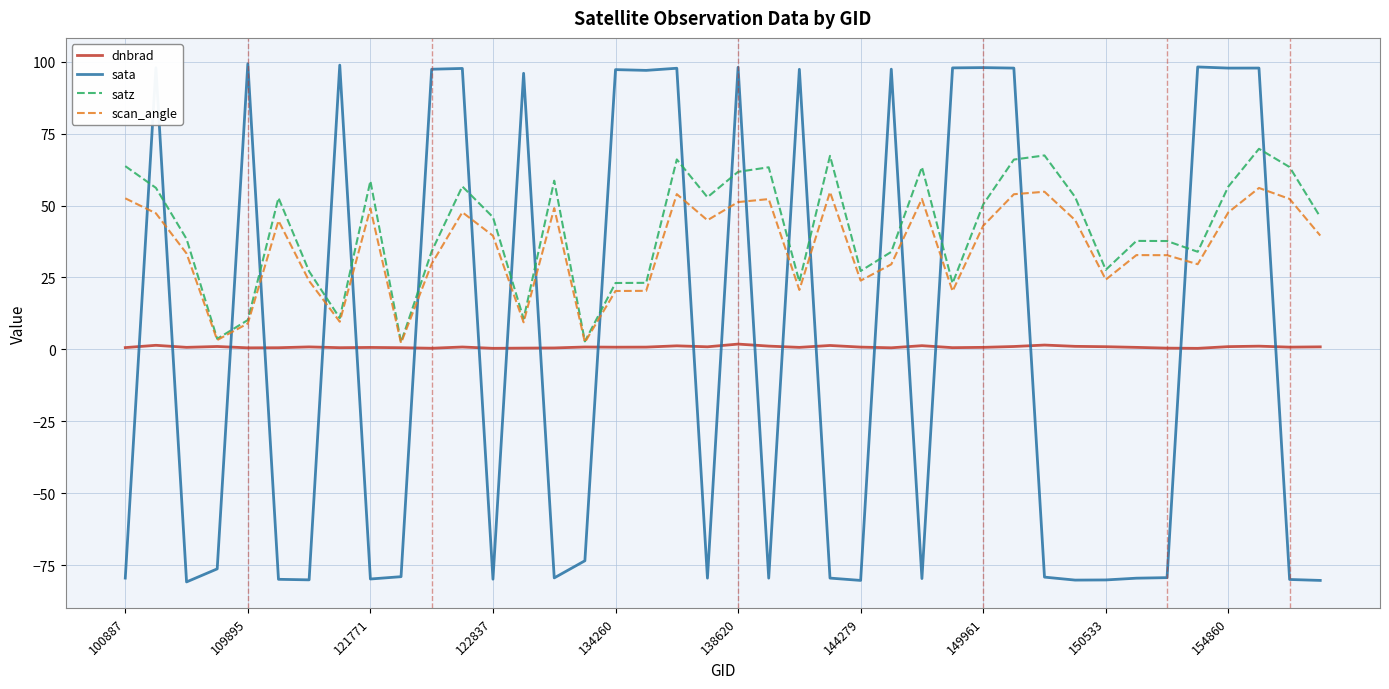

Count the number of data series in this chart.

4